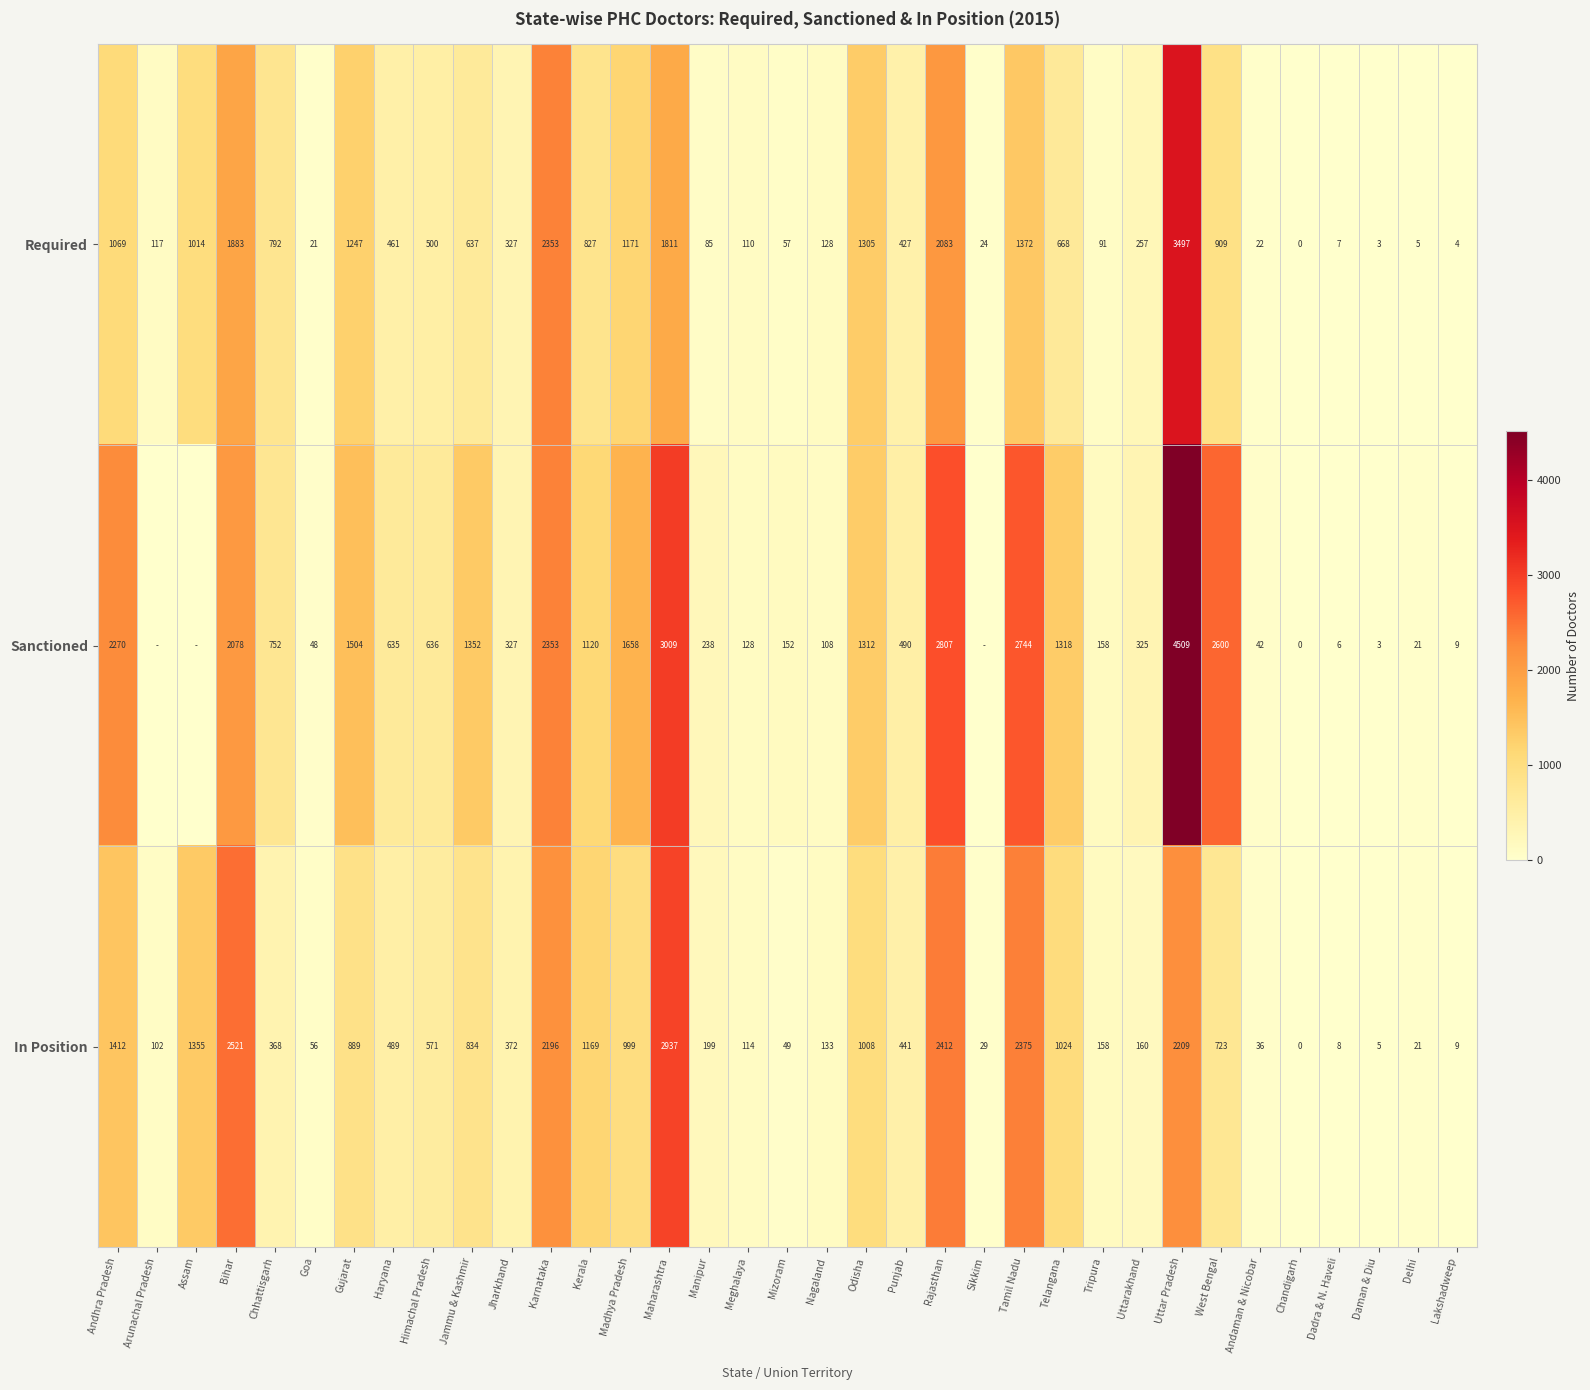

Which series changed the most between Chhattisgarh and Kerala?

In Position